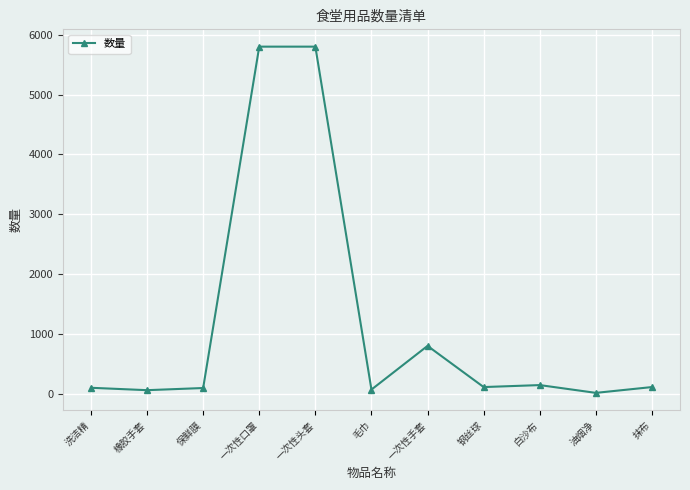

What is the greatest value displayed?

5800